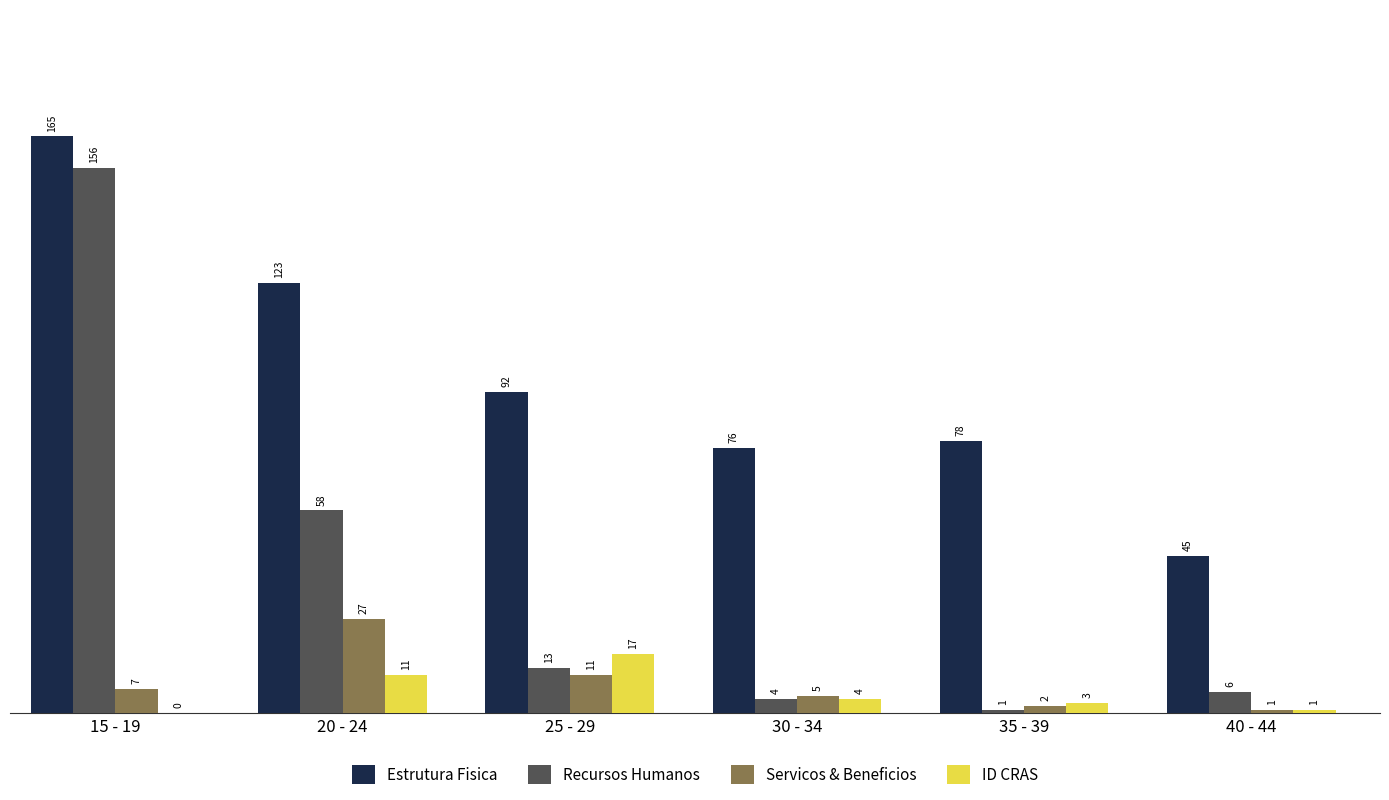

Is it true that ID CRAS equals 1 at 40 - 44?

True